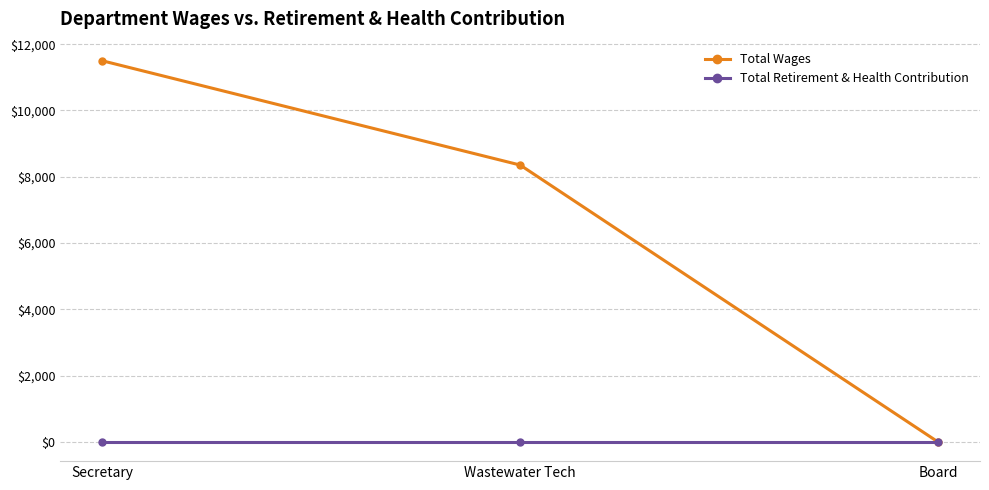

The value of Total Retirement & Health Contribution at Wastewater Tech is 0. True or false?

True